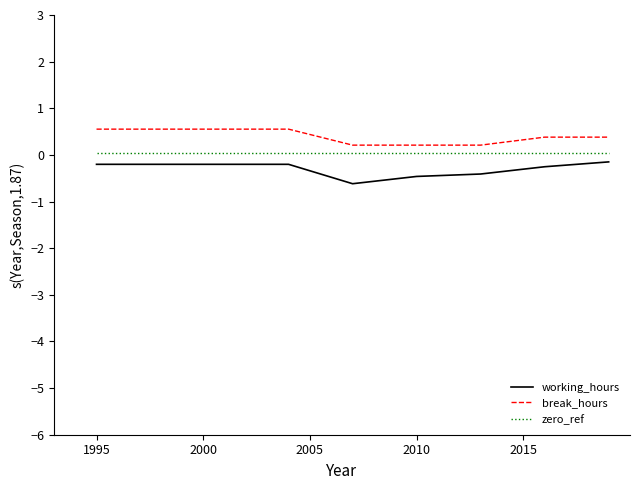

What is the difference between the maximum and minimum values in the working_hours series?

0.5